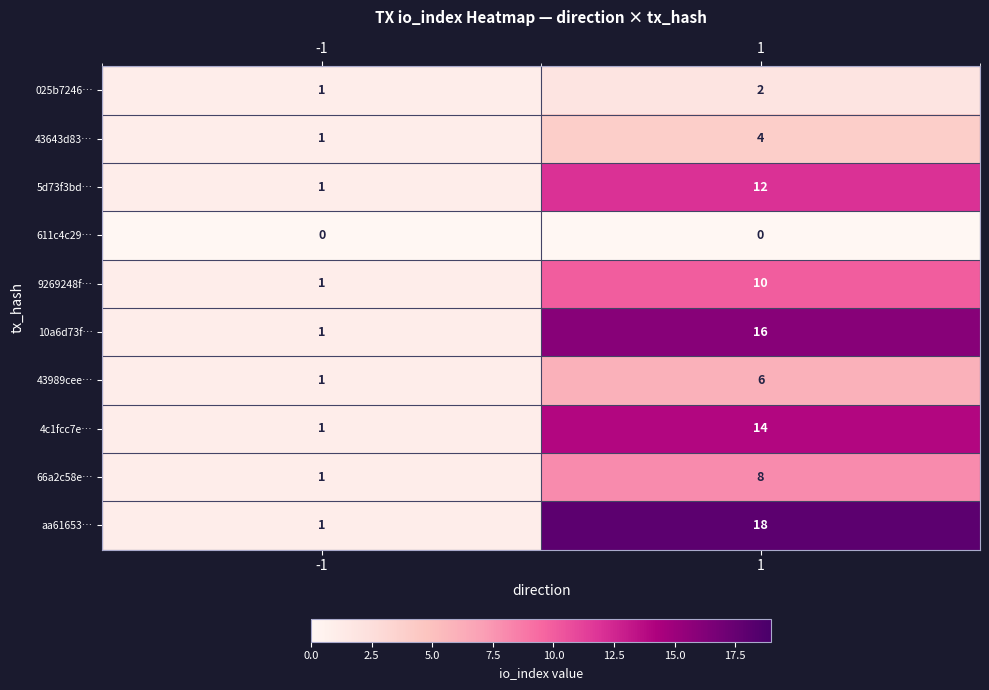

What is the sum of the 10a6d73f… values at 1 and -1?

17